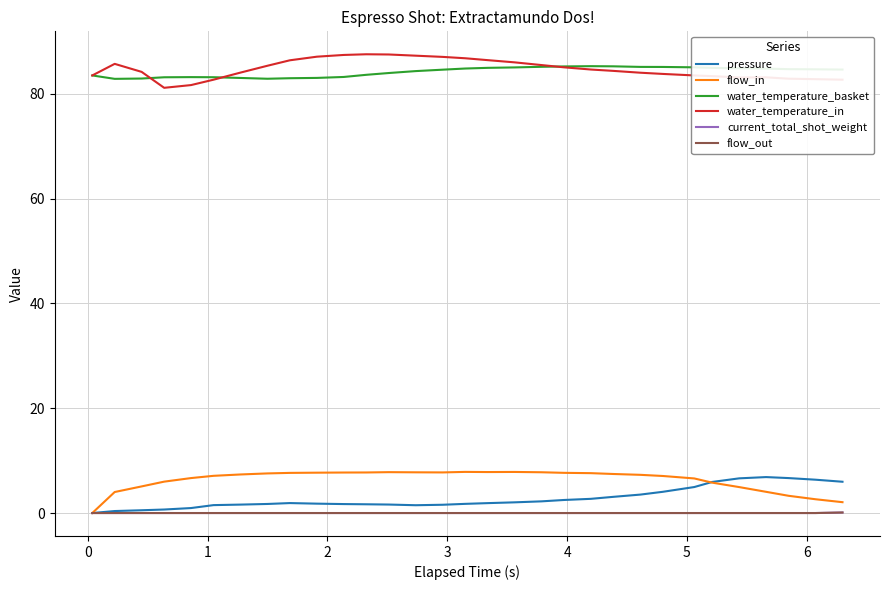

Is this an area chart (filled region under the line)?

No